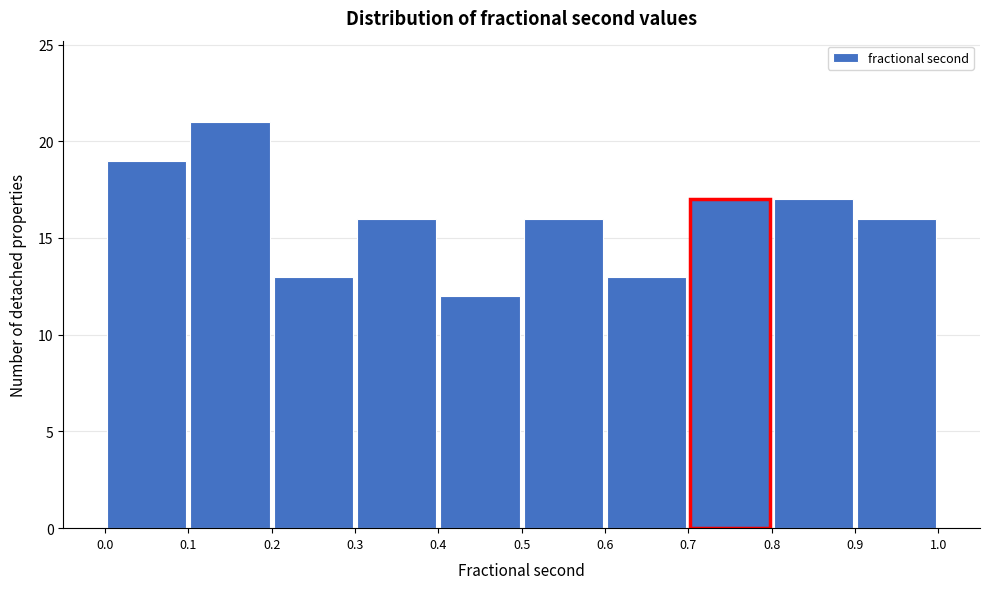

Reading left to right, list every bar in this chart as the range it spans on the x-axis followed by its height. The values are not printed on the chart, so give them approximately, as read against the axis.

0.0 to 0.1: 19
0.1 to 0.2: 21
0.2 to 0.3: 13
0.3 to 0.4: 16
0.4 to 0.5: 12
0.5 to 0.6: 16
0.6 to 0.7: 13
0.7 to 0.8: 17
0.8 to 0.9: 17
0.9 to 1.0: 16